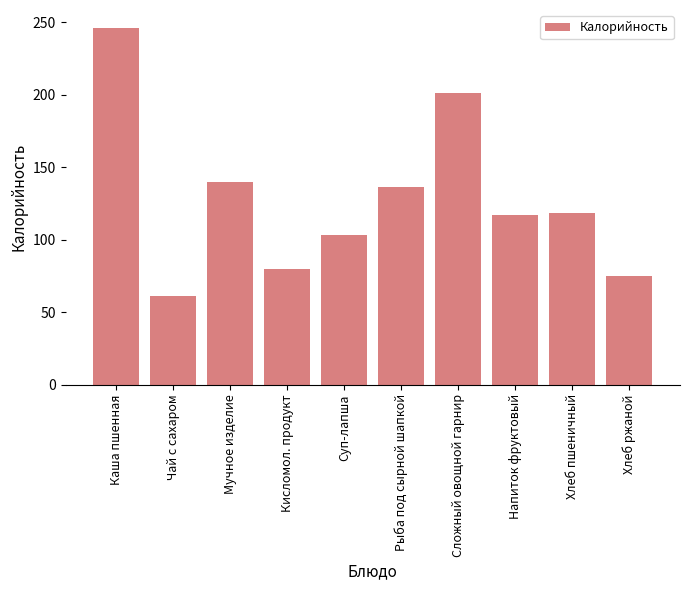

What is the change in value from Чай с сахаром to Хлеб ржаной?

+14